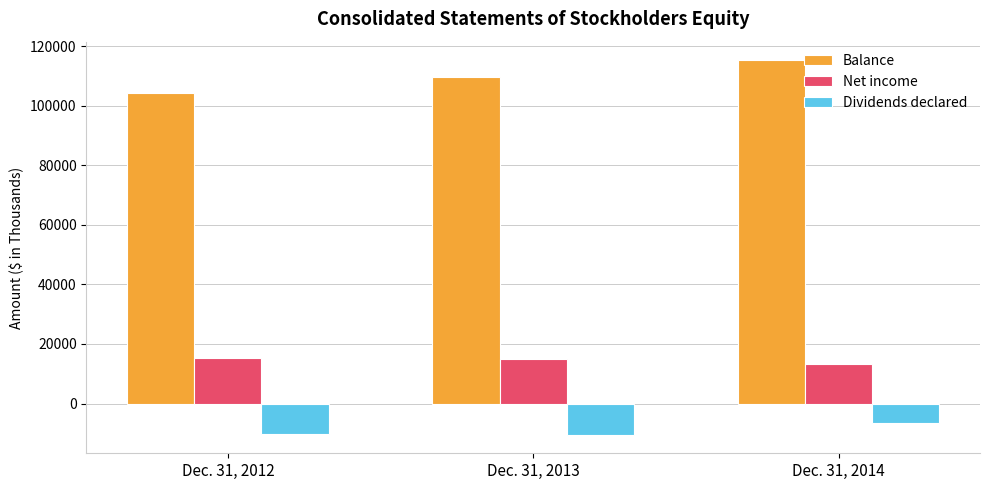

Which series has the largest total across all categories?

Balance